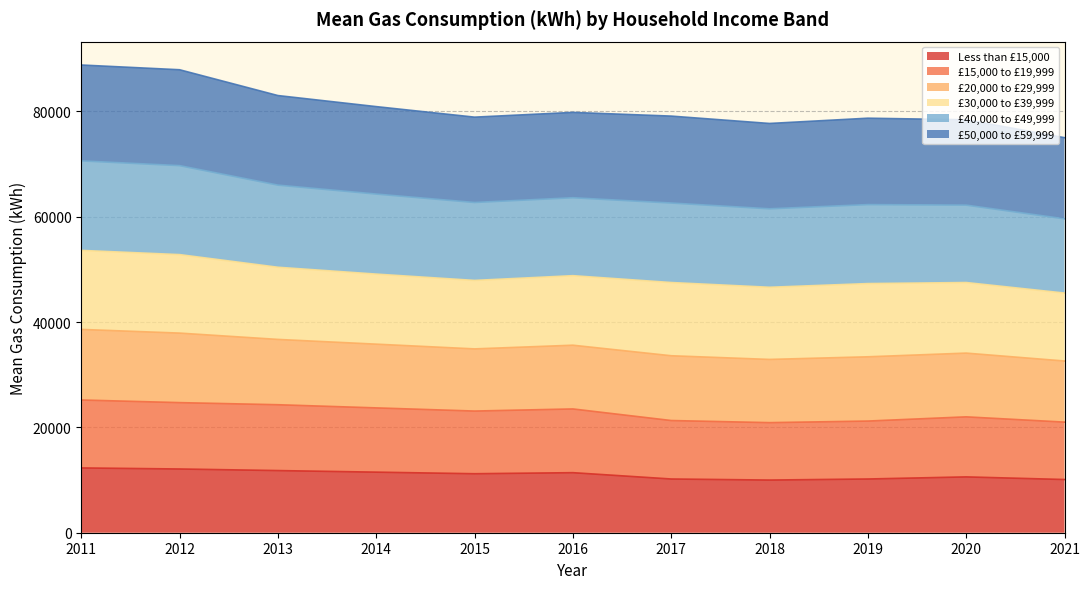

What is the total value across all series at 2017?

79100